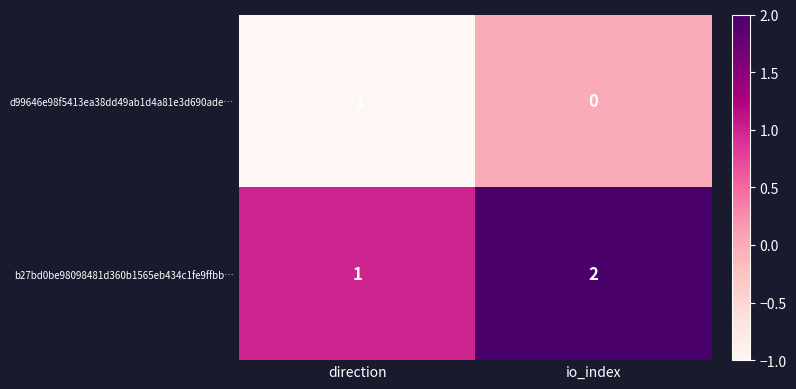

How many data points does each series have?

2